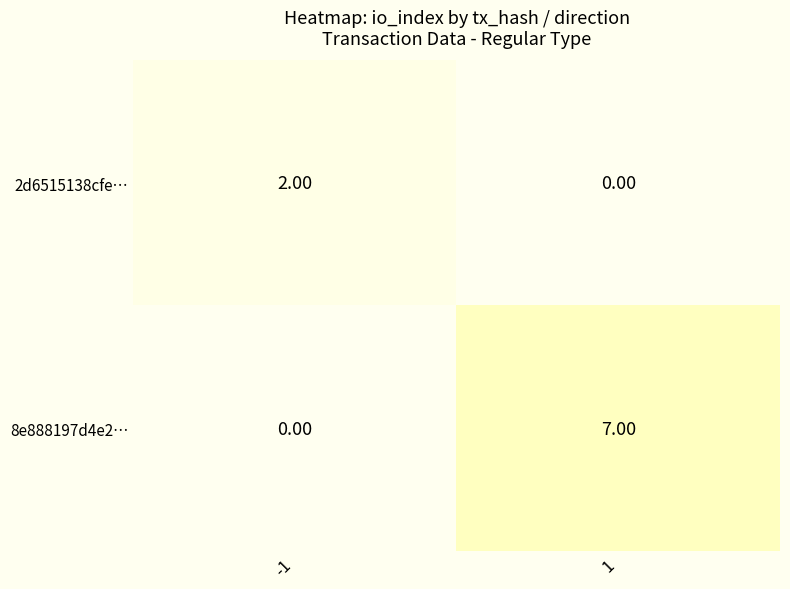

What is the difference between the maximum and minimum values in the 8e888197d4e2… series?

7